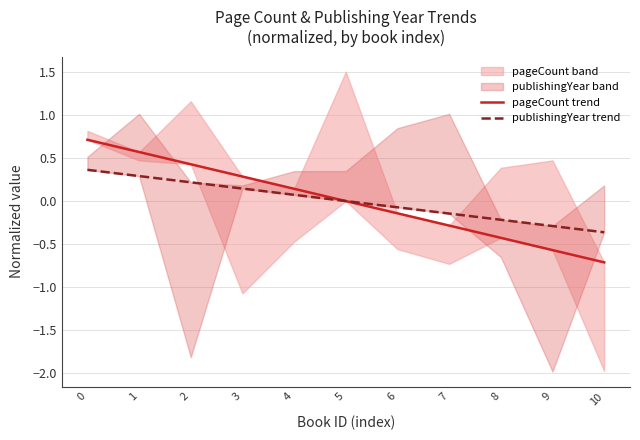

What is the value of the publishingYear trend point at the 2nd from the left?

0.3